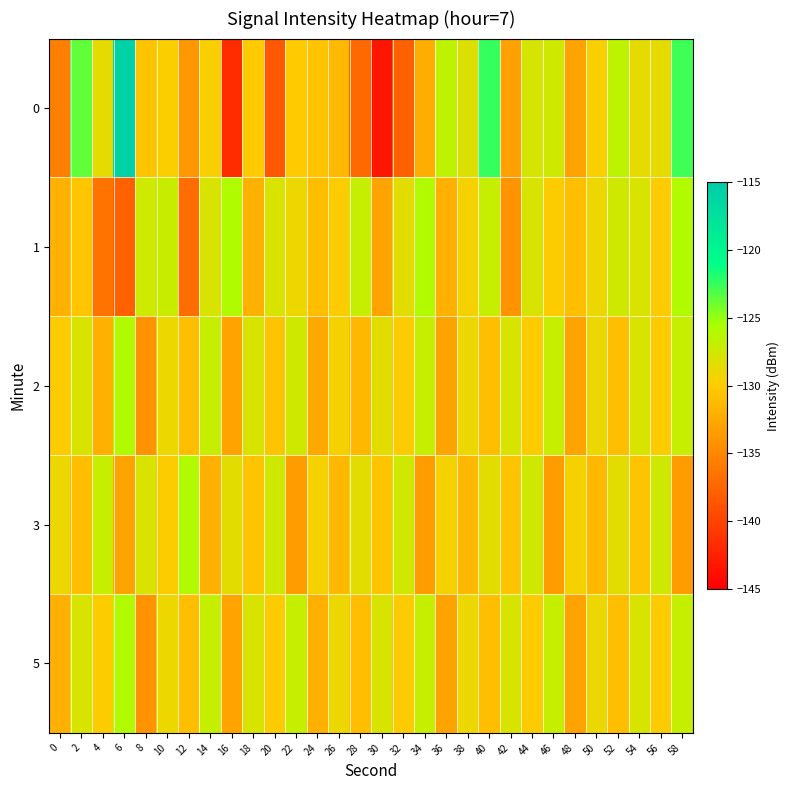

Rank the series by their maximum value, from lowest to highest.

2, 3, 5, 1, 0